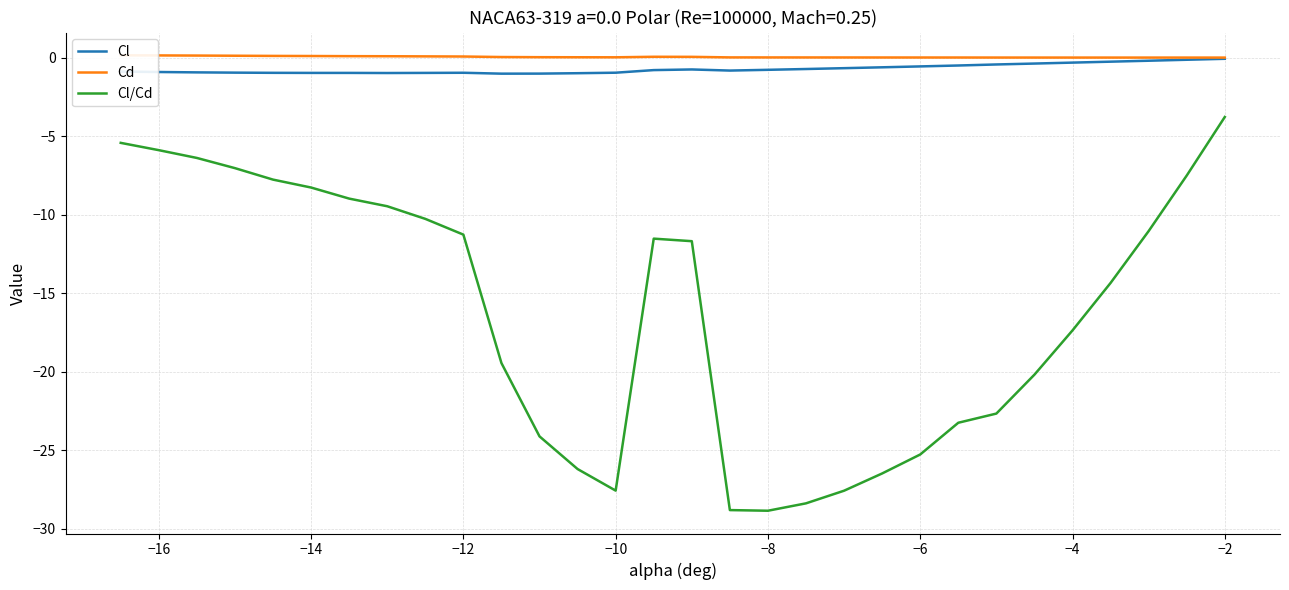

True or false: Cl has more than 2 interior local peaks.

False